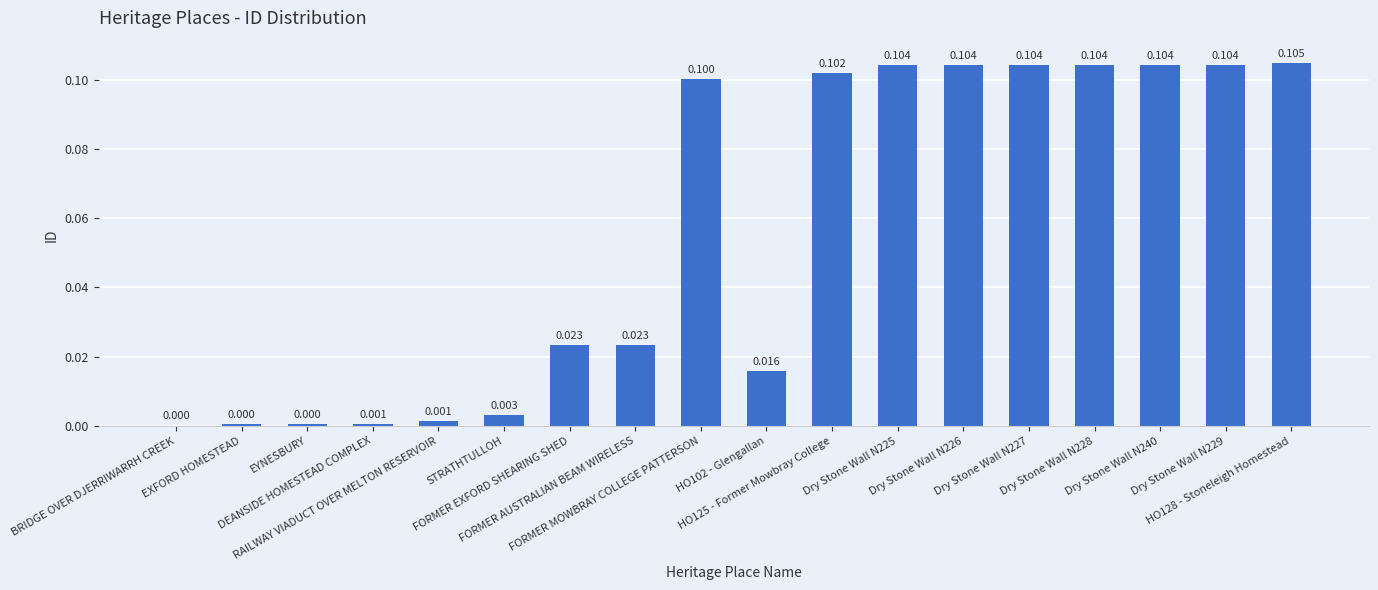

Reading left to right, transcribe all the data shown in this chart.

BRIDGE OVER DJERRIWARRH CREEK=0.0	EXFORD HOMESTEAD=0.0	EYNESBURY=0.0	DEANSIDE HOMESTEAD COMPLEX=0.0	RAILWAY VIADUCT OVER MELTON RESERVOIR=0.0	STRATHTULLOH=0.0	FORMER EXFORD SHEARING SHED=0.0	FORMER AUSTRALIAN BEAM WIRELESS=0.0	FORMER MOWBRAY COLLEGE PATTERSON=0.1	HO102 - Glengallan=0.0	HO125 - Former Mowbray College=0.1	Dry Stone Wall N225=0.1	Dry Stone Wall N226=0.1	Dry Stone Wall N227=0.1	Dry Stone Wall N228=0.1	Dry Stone Wall N240=0.1	Dry Stone Wall N229=0.1	HO128 - Stoneleigh Homestead=0.1